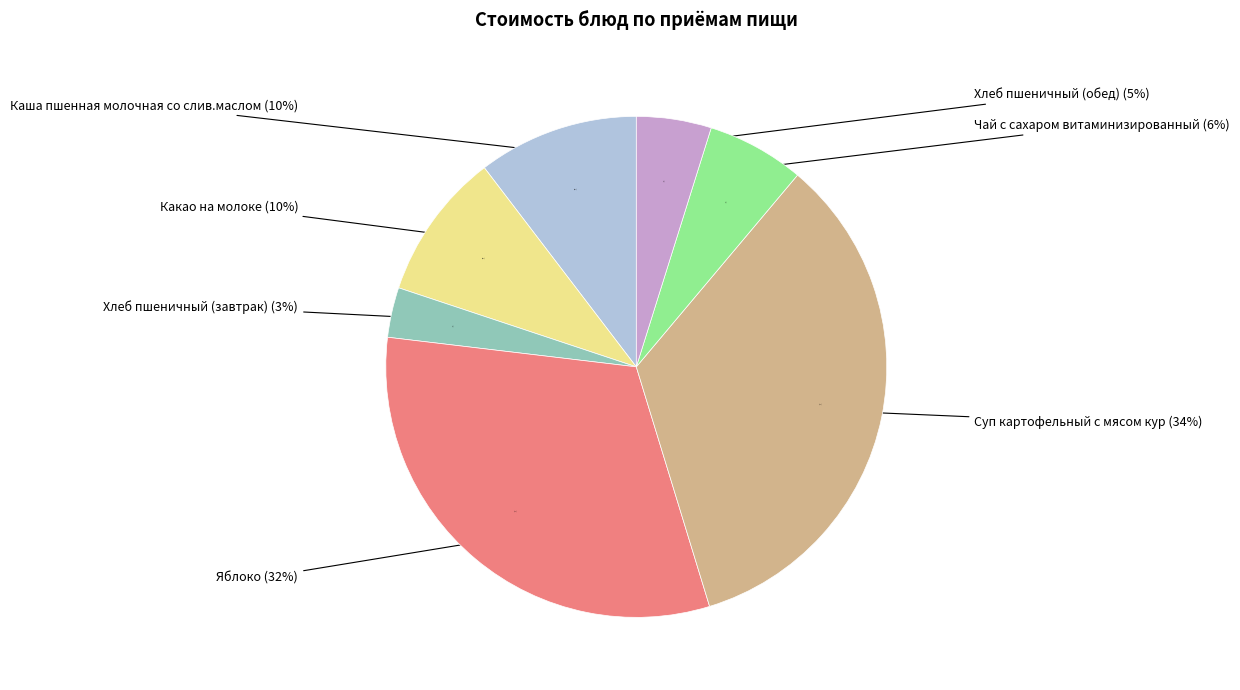

What is the smallest slice in the pie chart?

Хлеб пшеничный (завтрак)